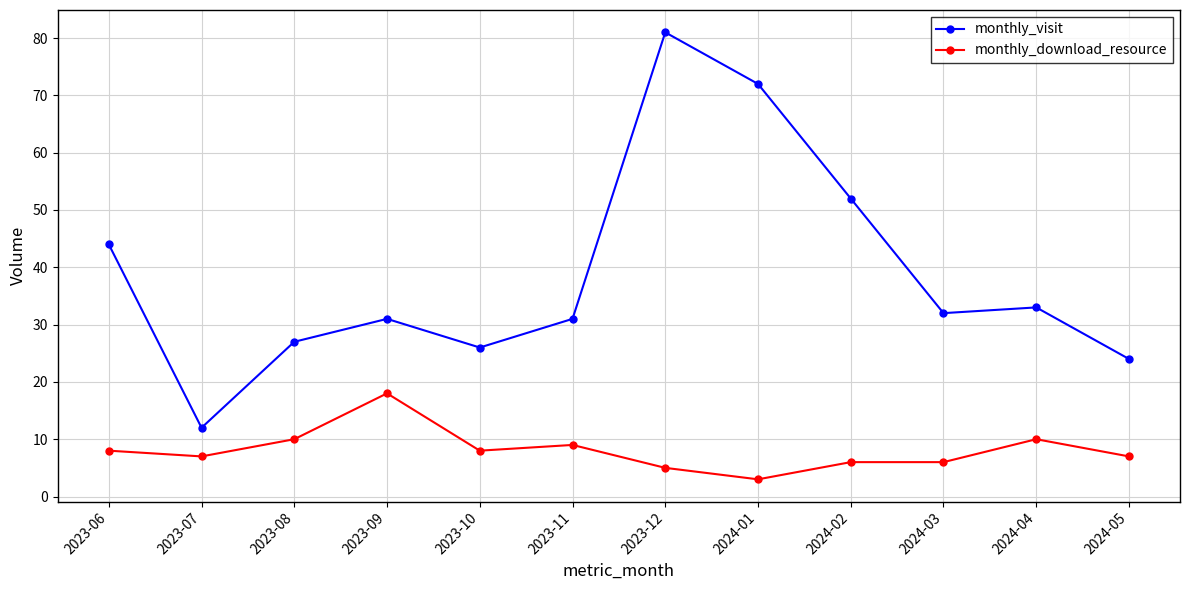

What is the difference between the highest and lowest values at 2023-10?

18